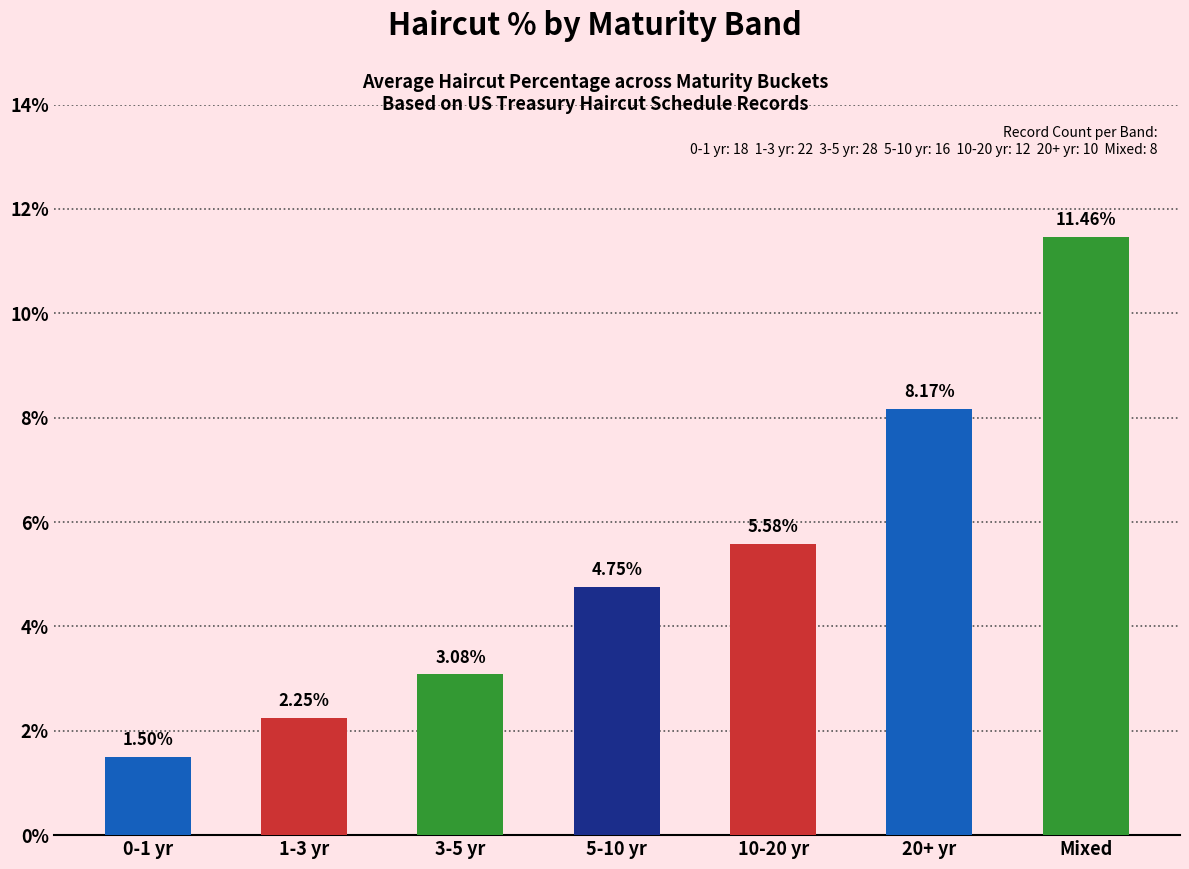

What is the difference between the values at 5-10 yr and 10-20 yr?

0.8